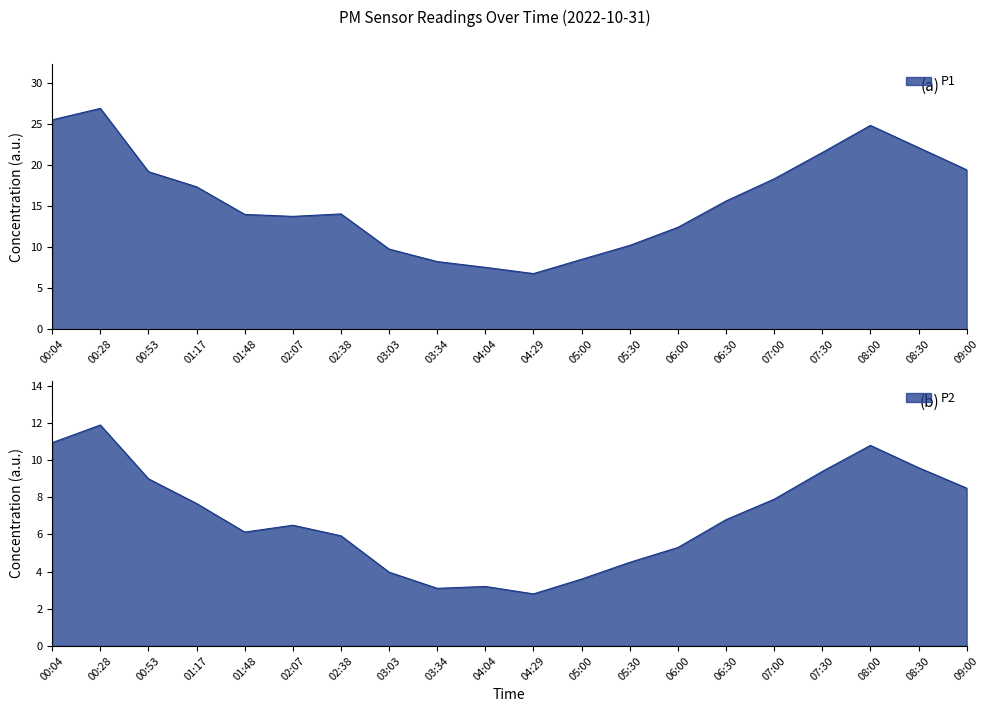

Which series has the largest total across all categories?

P1